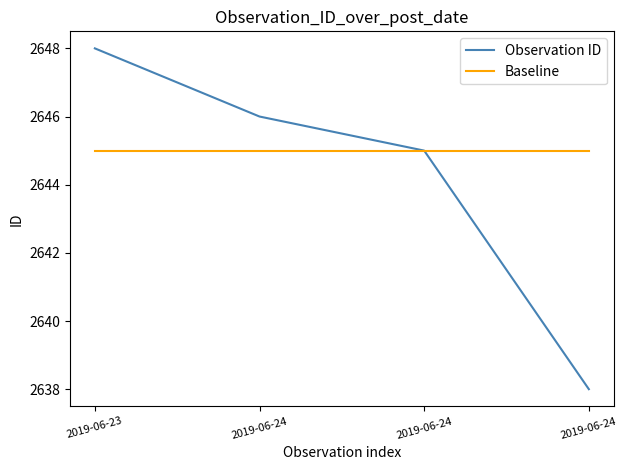

What is the lowest value of the Baseline series?

2645